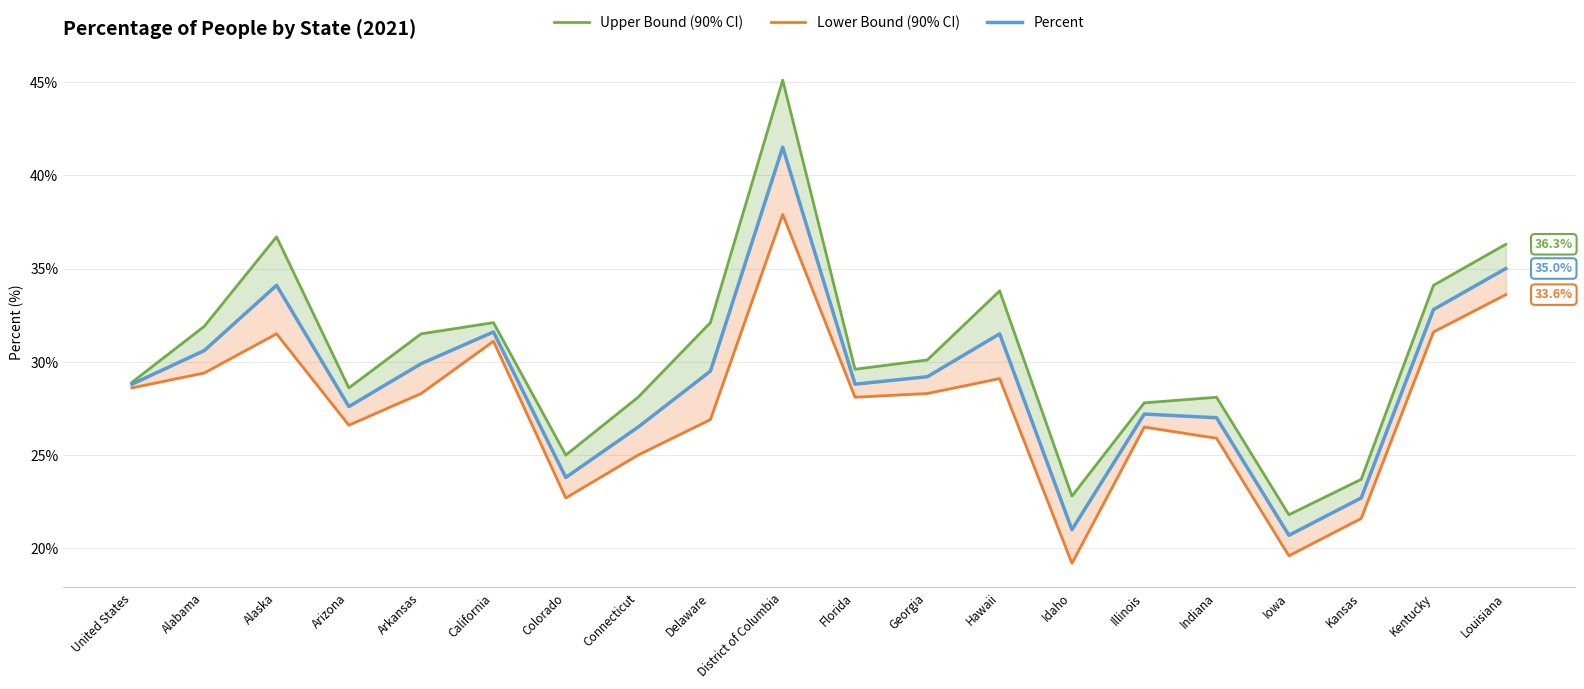

True or false: Percent has more than 2 interior local peaks.

True